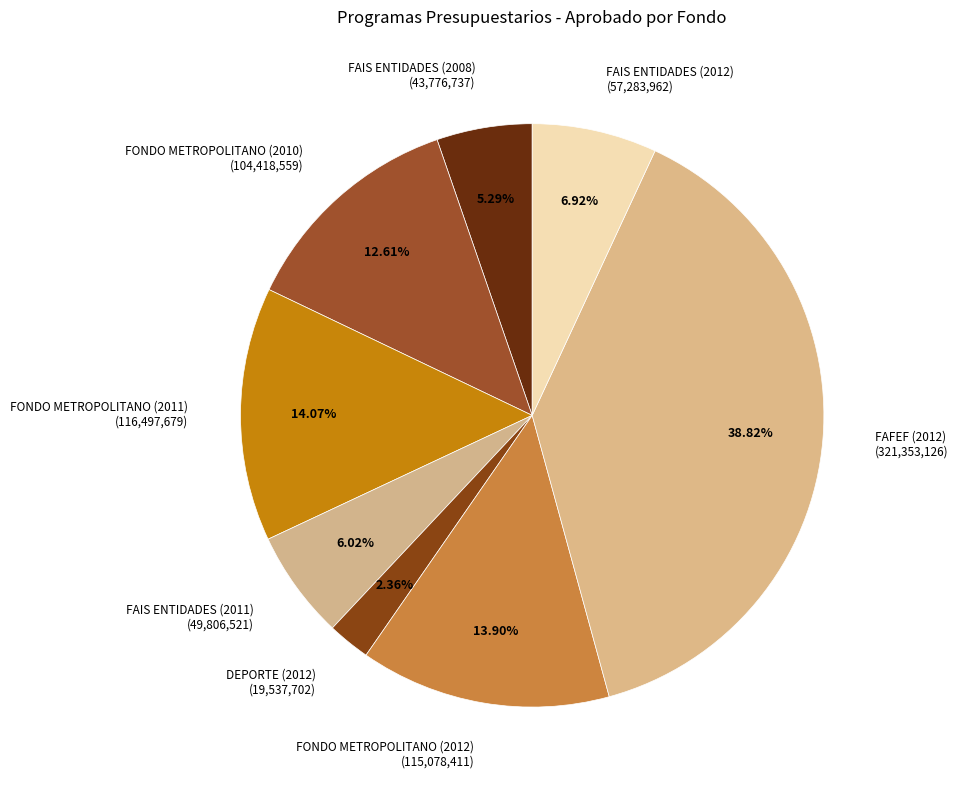

To the nearest percent, what percentage of the pie is FONDO METROPOLITANO (2010)?

13%